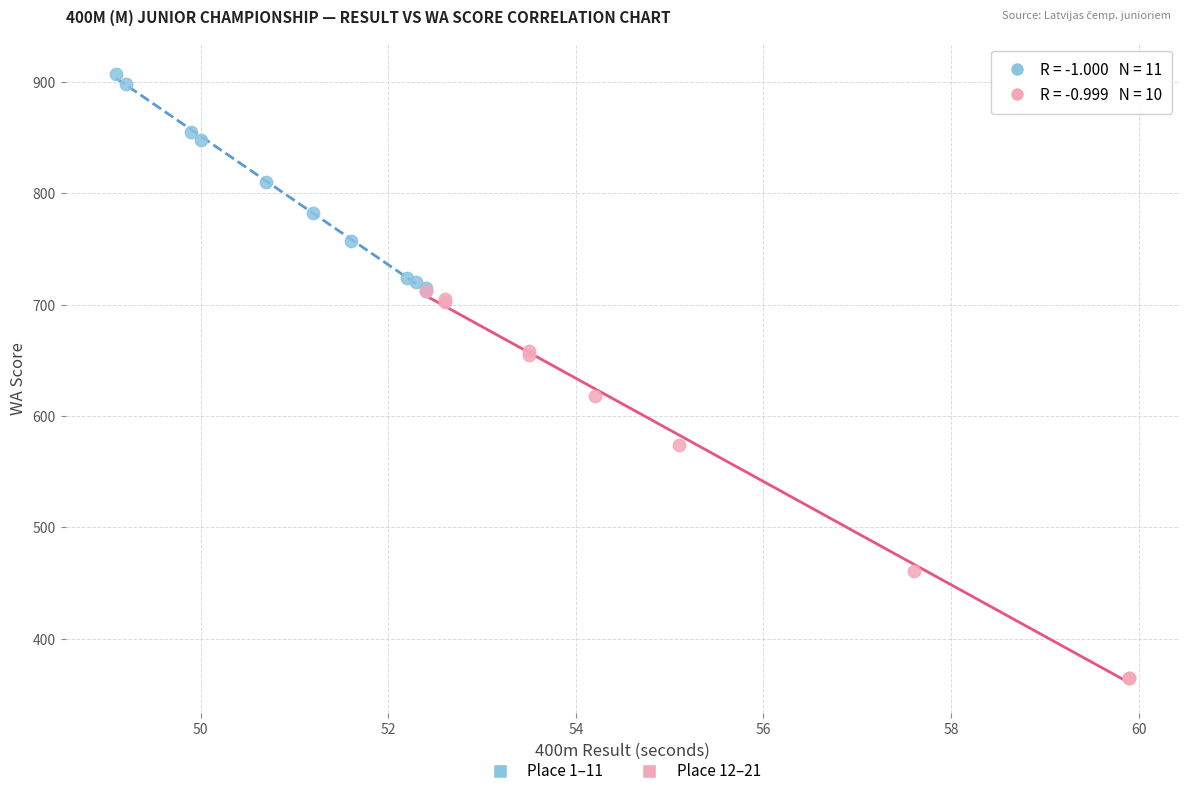

What are all the series names shown in the legend?

Place 1–11, Place 12–21